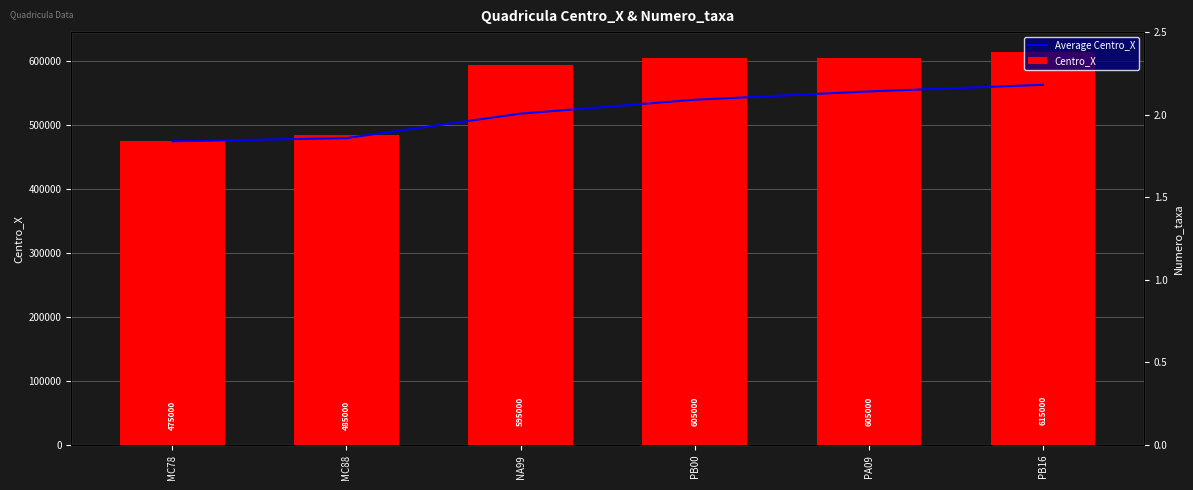

Reading right to left, list all the values displayed in this chart.

Average Centro_X: PB16=563333.3	PA09=553000.0	PB00=540000.0	NA99=518333.3	MC88=480000.0	MC78=475000.0
Centro_X: PB16=615000.0	PA09=605000.0	PB00=605000.0	NA99=595000.0	MC88=485000.0	MC78=475000.0